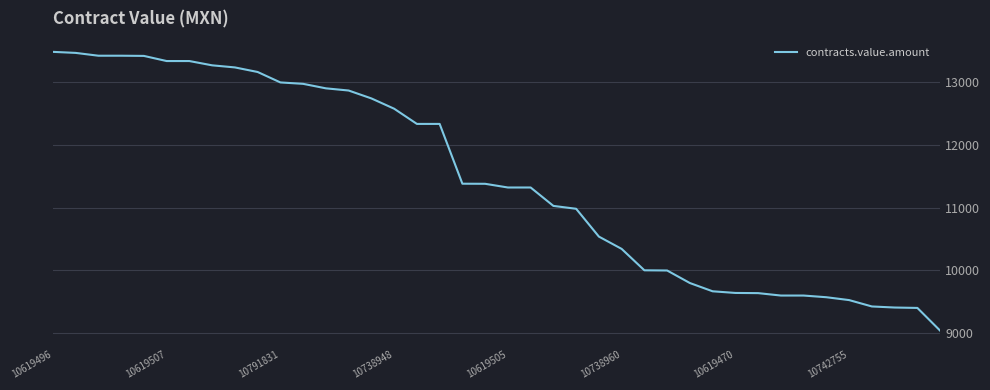

What is the minimum value shown in the chart?

9040.5